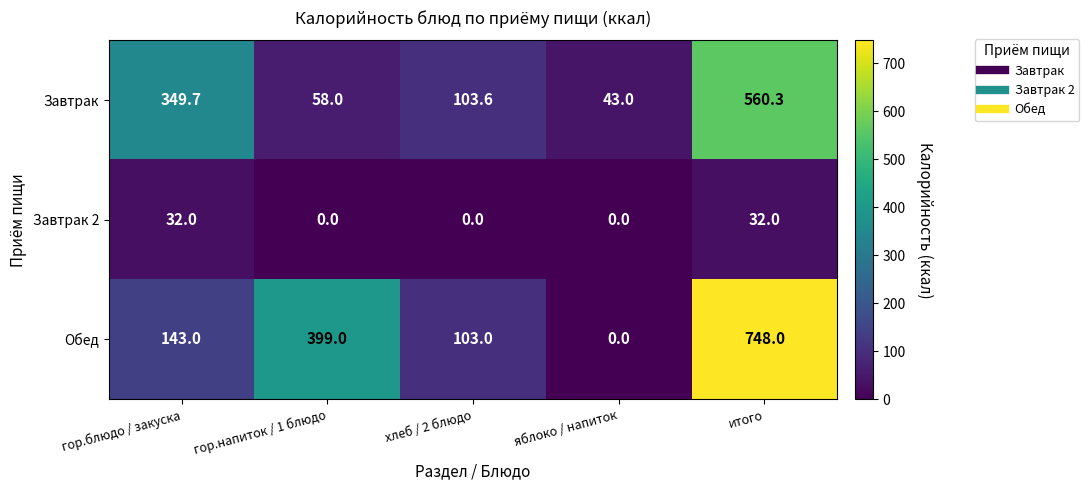

Which series changed the most between гор.блюдо / закуска and гор.напиток / 1 блюдо?

Завтрак